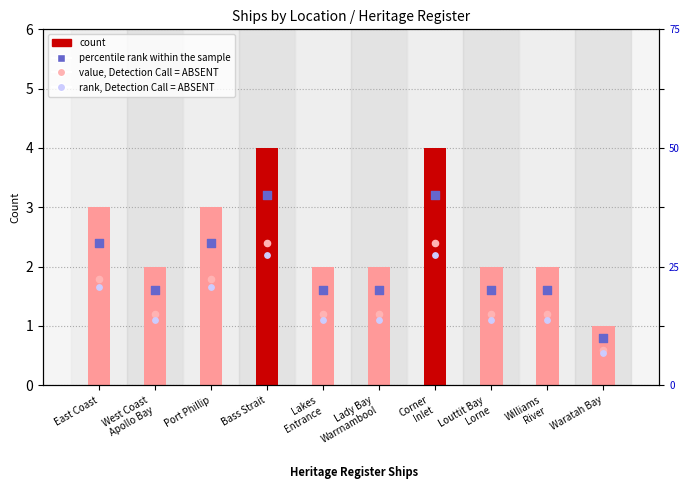

Which series has the largest total across all categories?

count